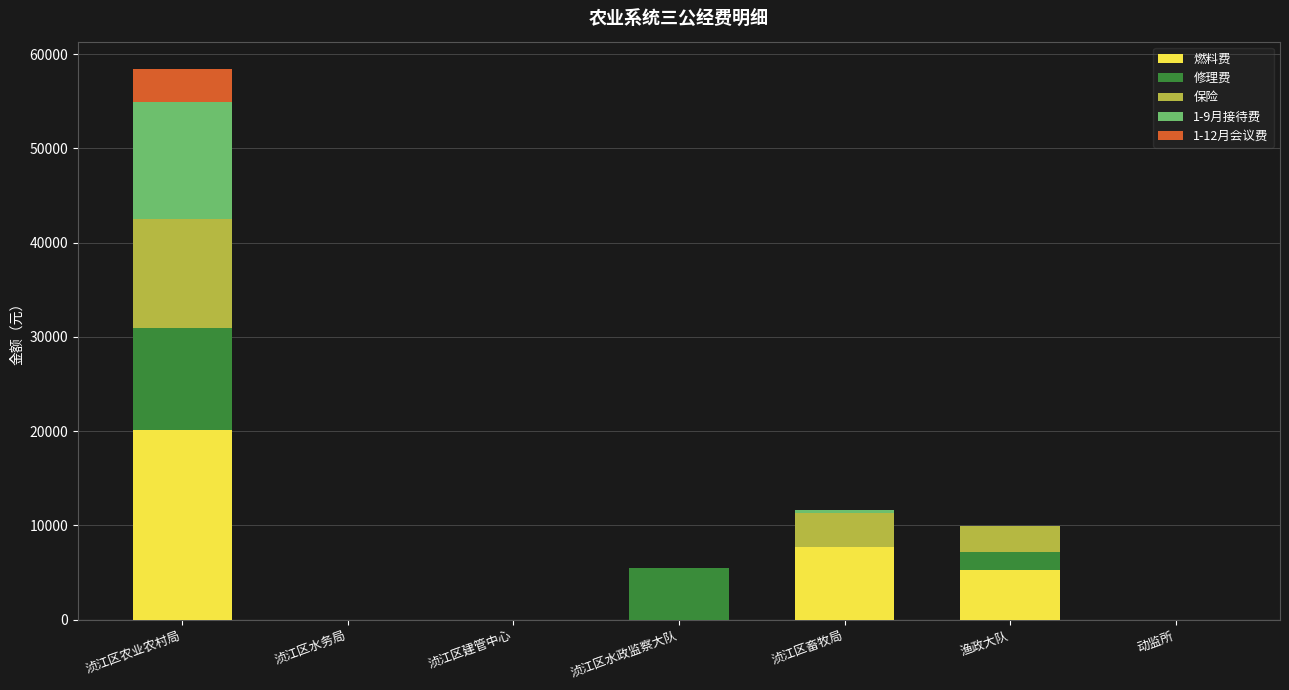

Where is 燃料费 nearest to the value 10050?

浈江区畜牧局